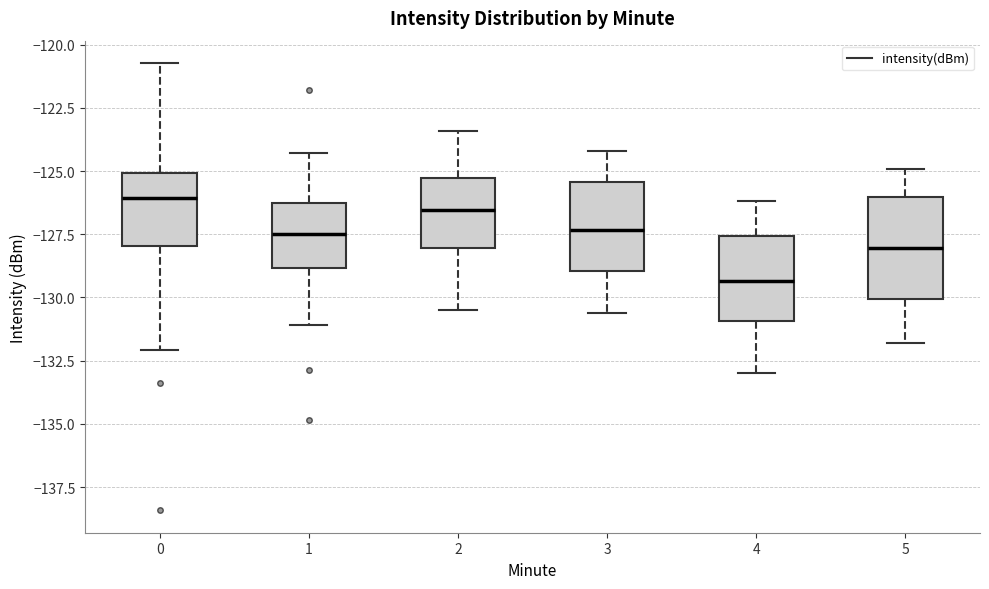

Comparing the boxes themselves (not the whiskers), which one is the tallest?

5